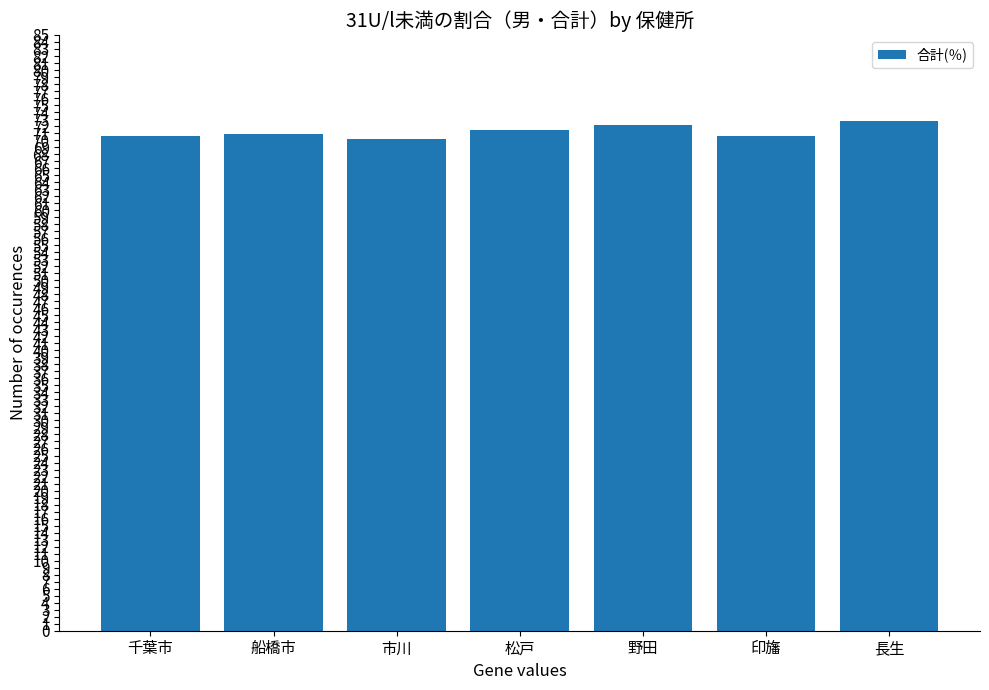

What is the label of the 2nd bar from the left?

船橋市